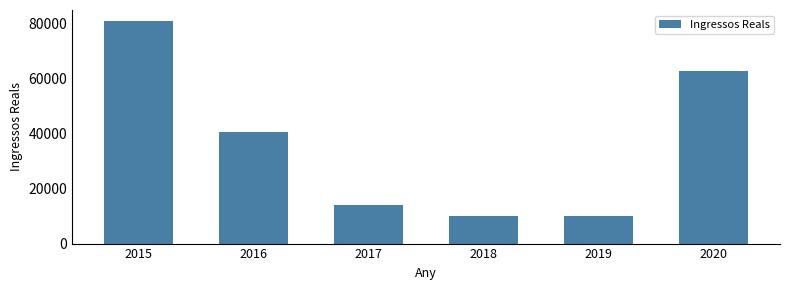

Count the number of categories in the chart.

6